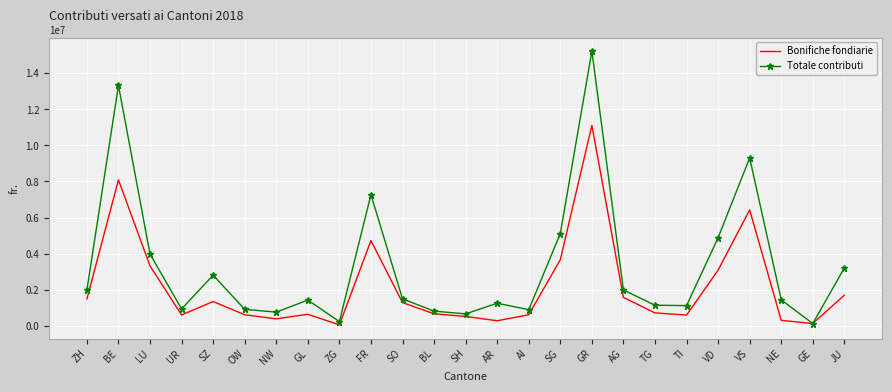

What is the minimum value shown in the chart?

50000